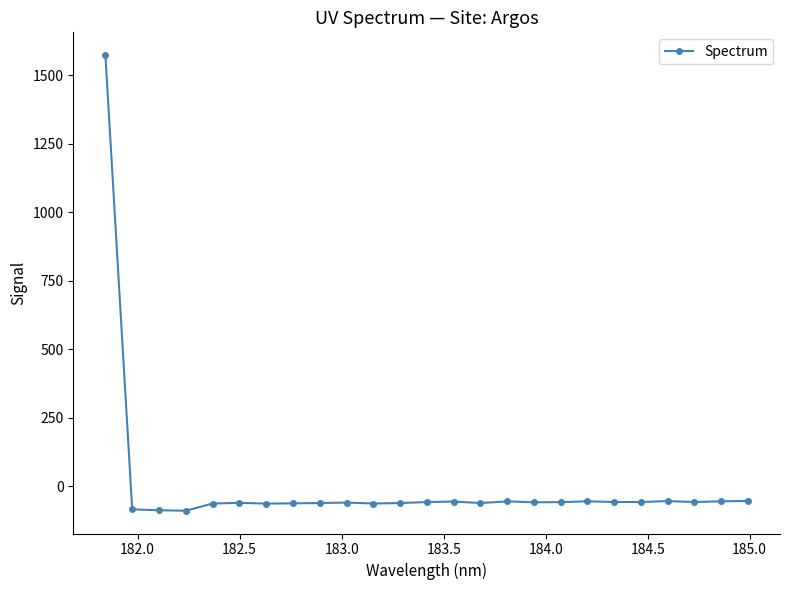

What is the maximum value shown in the chart?

1572.6